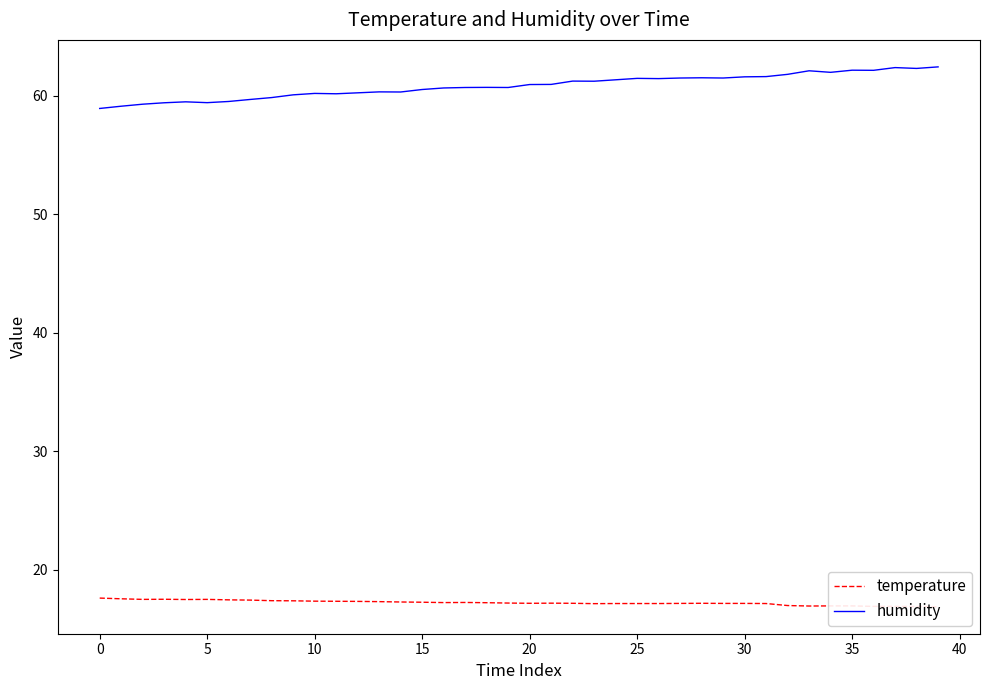

What are all the series names shown in the legend?

temperature, humidity